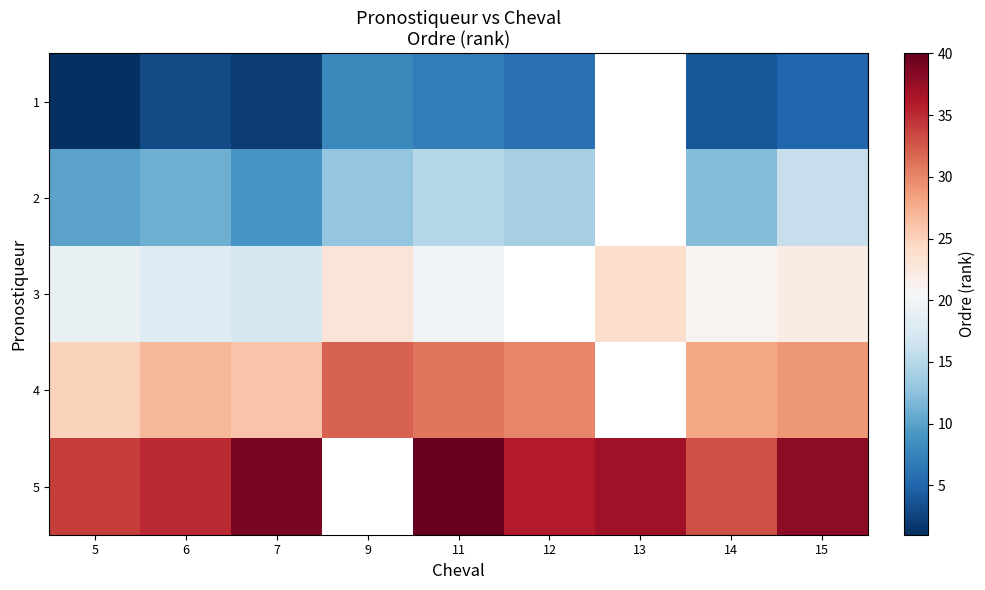

What is the difference between the maximum and minimum values in the row_3 series?

7.0